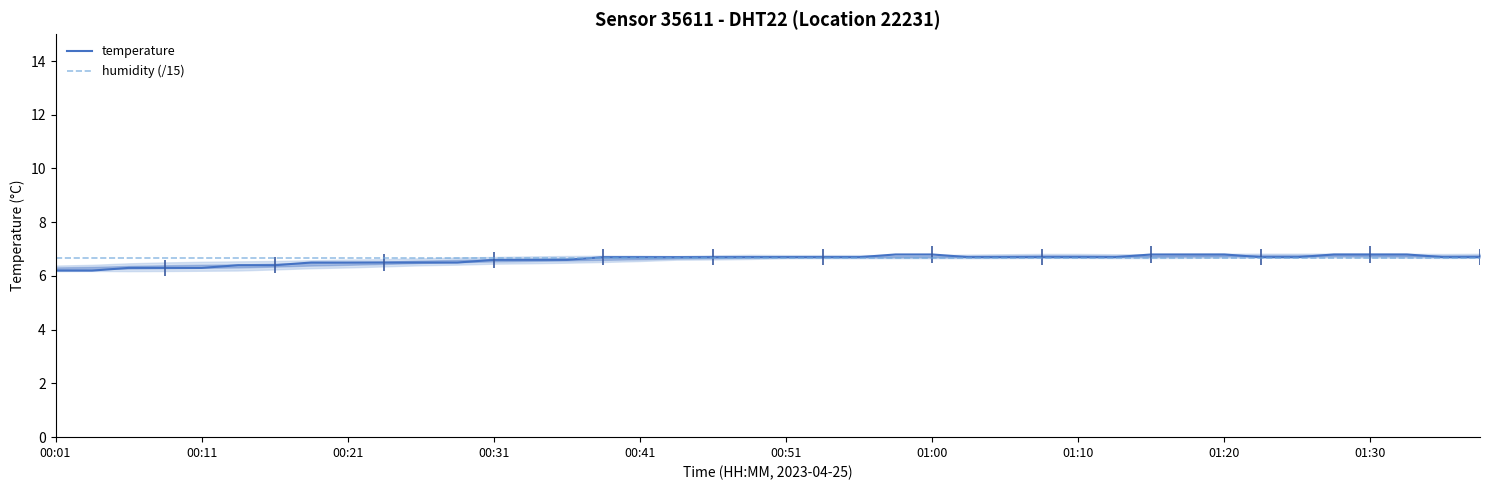

True or false: temperature has more than 1 points higher than both neighbors.

False